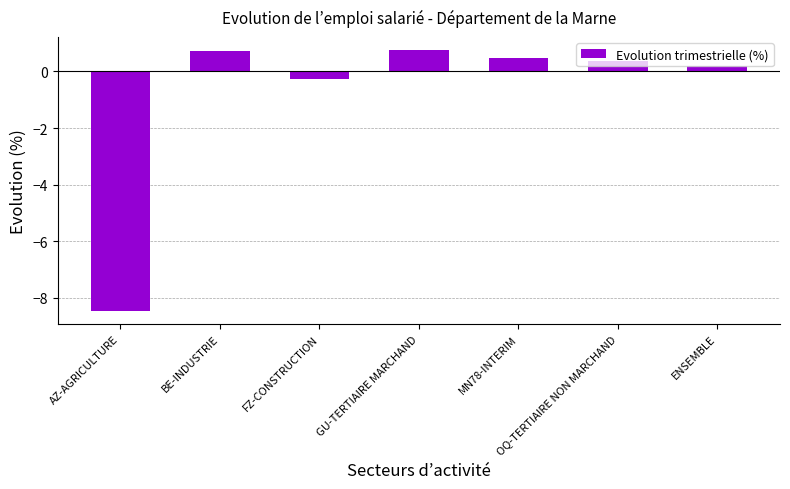

Read the value at BE-INDUSTRIE.

0.7